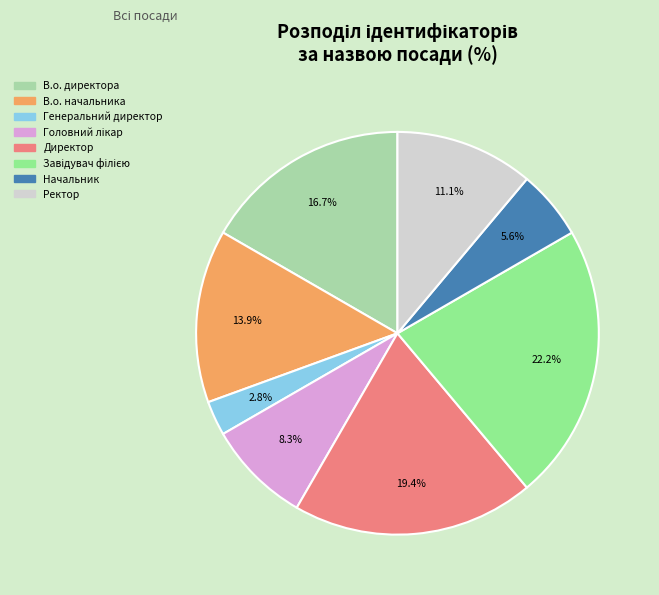

Does Генеральний директор account for over 50% of the chart?

No